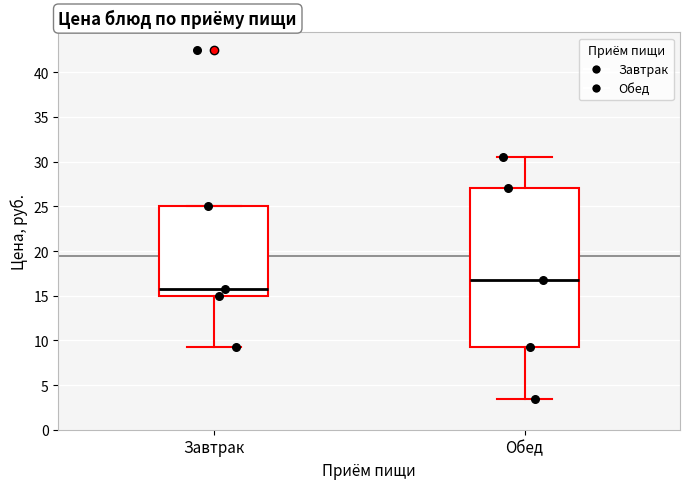

Reading left to right, read every box against the y-axis: the position of its median line, the range the box covers, and the ends of its whiskers. The values are not printed on the chart, so give them approximately, as read against the axis.

Завтрак: median 16.0, box 15.0 to 25.0, whiskers 9.5 to 25.0
Обед: median 16.5, box 9.5 to 27.0, whiskers 3.5 to 30.5